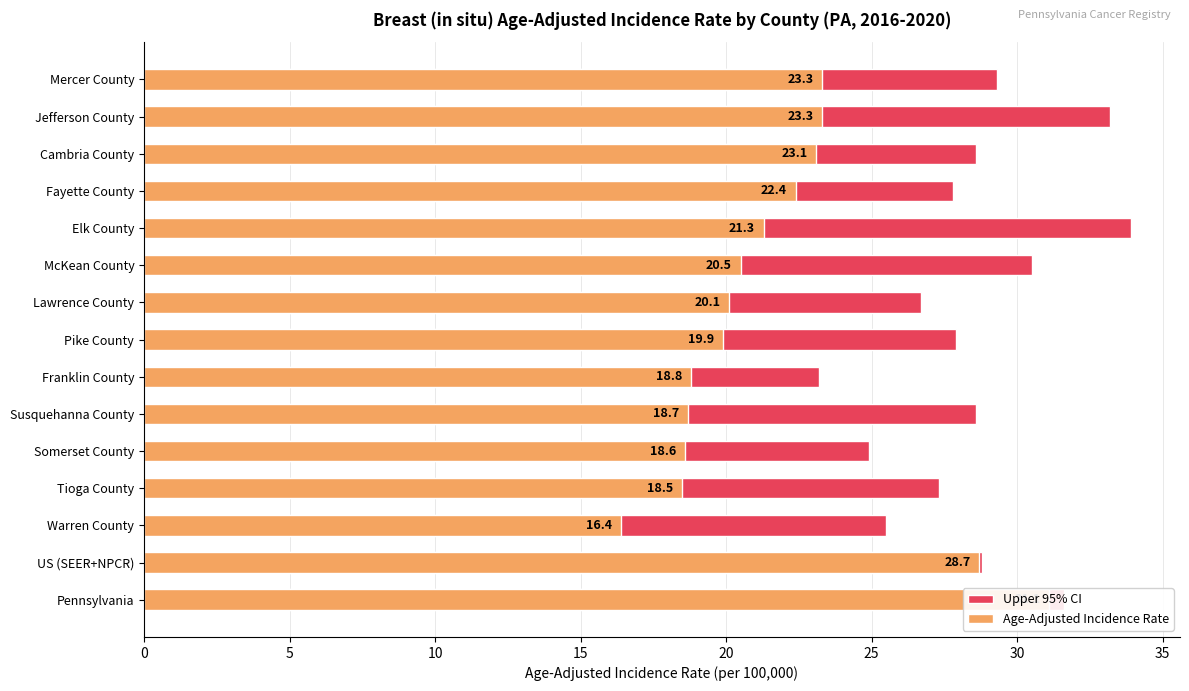

Which has a higher value, US (SEER+NPCR) or Somerset County?

US (SEER+NPCR)